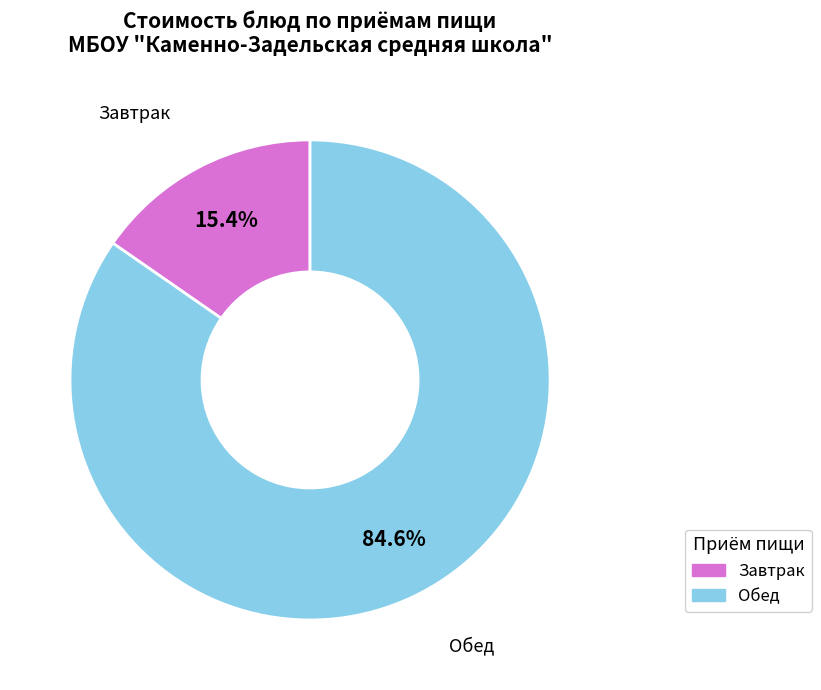

Does any single category account for the majority?

Yes